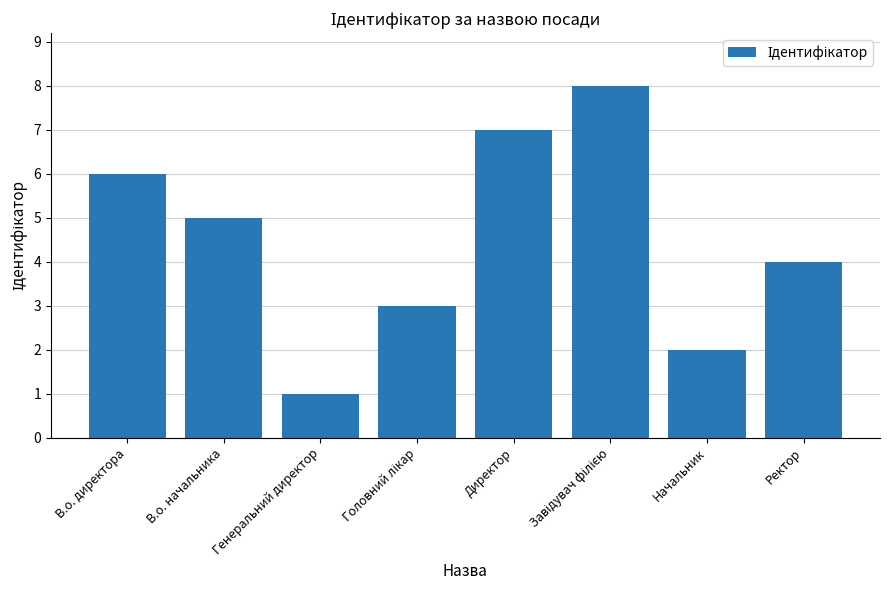

What value does the data have at Генеральний директор?

1